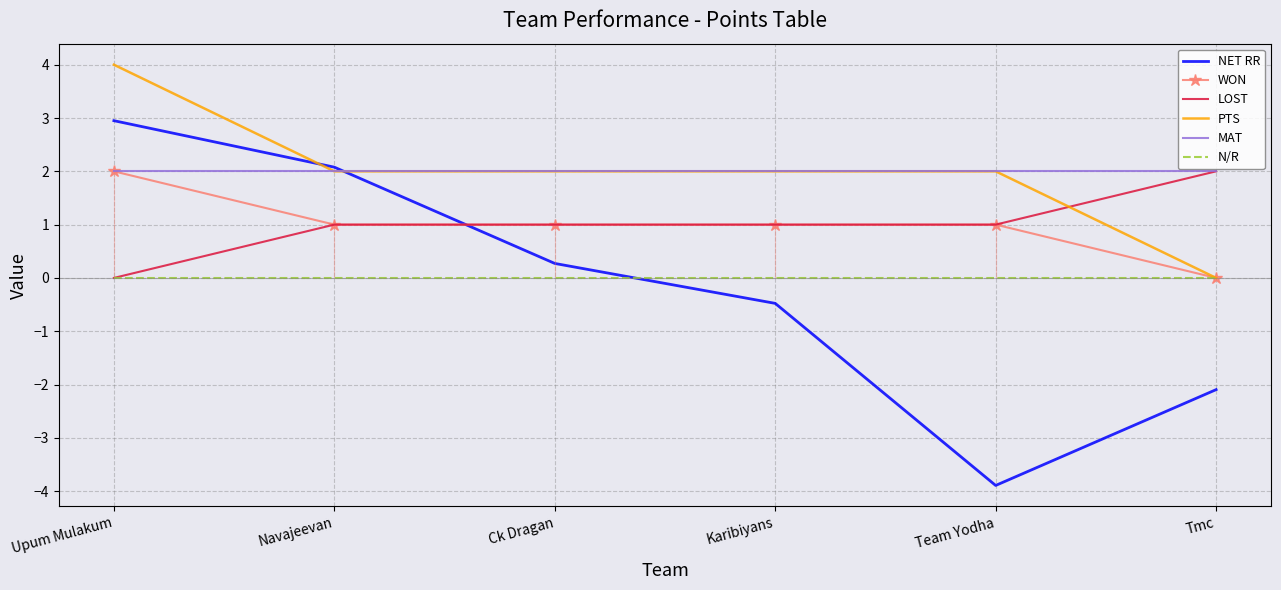

The value of N/R at Karibiyans is 0.0. True or false?

True